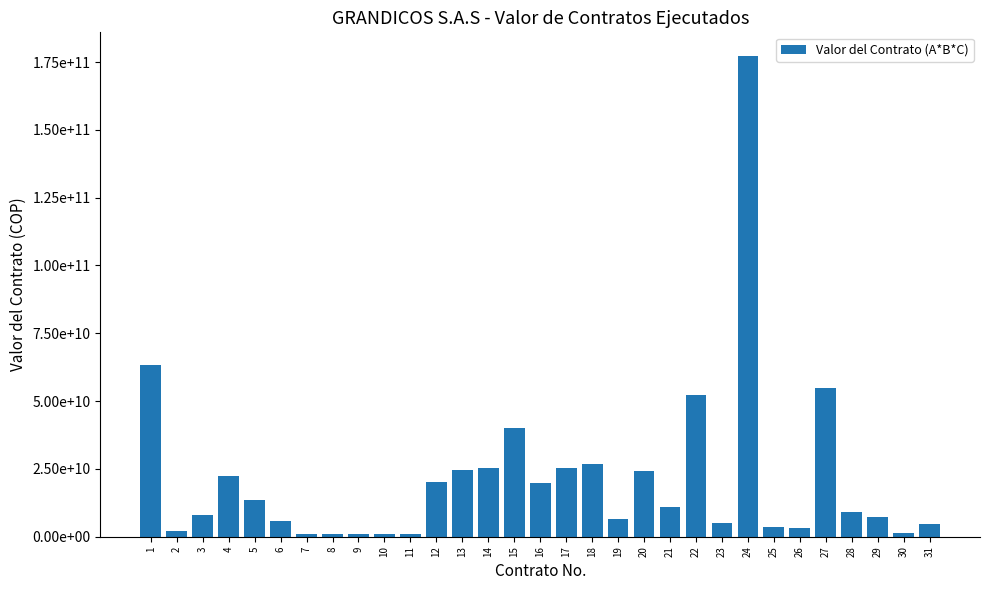

Rank the categories by value from lowest to highest.

7, 8, 11, 9, 10, 30, 2, 26, 25, 31, 23, 6, 19, 29, 3, 28, 21, 5, 16, 12, 4, 20, 13, 17, 14, 18, 15, 22, 27, 1, 24